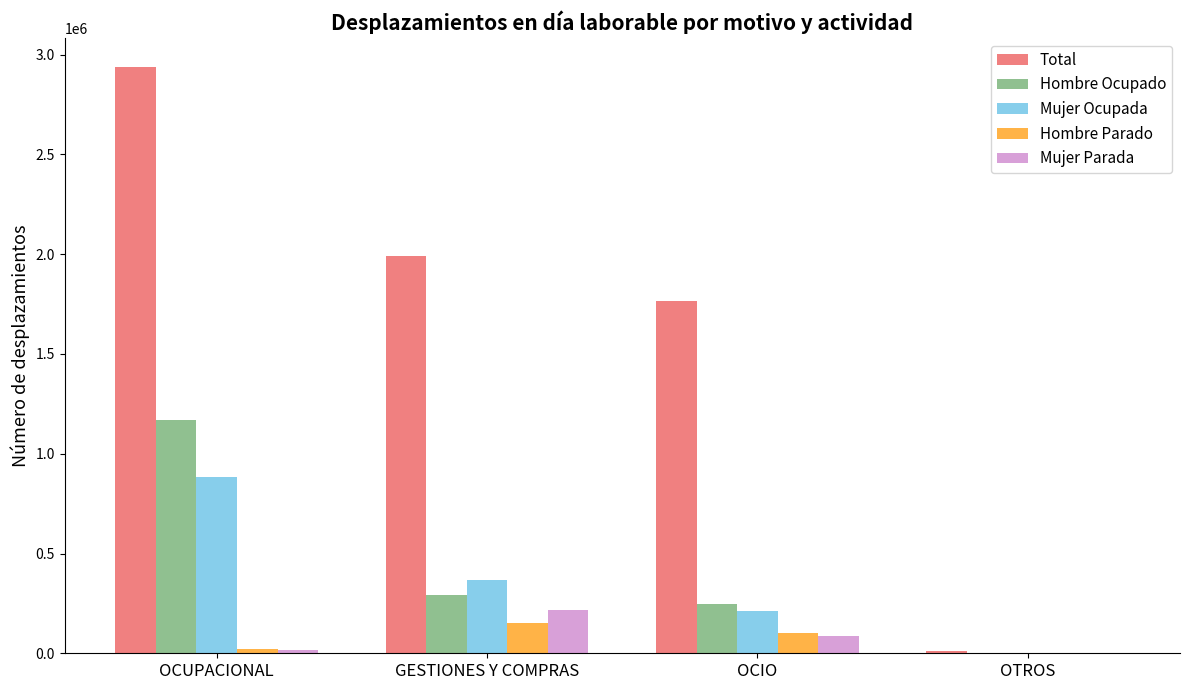

Reading left to right, what are all the values shown in this chart?

Total: OCUPACIONAL=2937135.5	GESTIONES Y COMPRAS=1990167.5	OCIO=1765268.1	OTROS=13292.6
Hombre Ocupado: OCUPACIONAL=1168269.9	GESTIONES Y COMPRAS=291549.8	OCIO=245421.8	OTROS=2567.2
Mujer Ocupada: OCUPACIONAL=885245.4	GESTIONES Y COMPRAS=367340.6	OCIO=213276.6	OTROS=1189.4
Hombre Parado: OCUPACIONAL=19532.8	GESTIONES Y COMPRAS=151934.8	OCIO=102411.6	OTROS=677.3
Mujer Parada: OCUPACIONAL=15707.4	GESTIONES Y COMPRAS=214967.1	OCIO=85101.8	OTROS=976.8